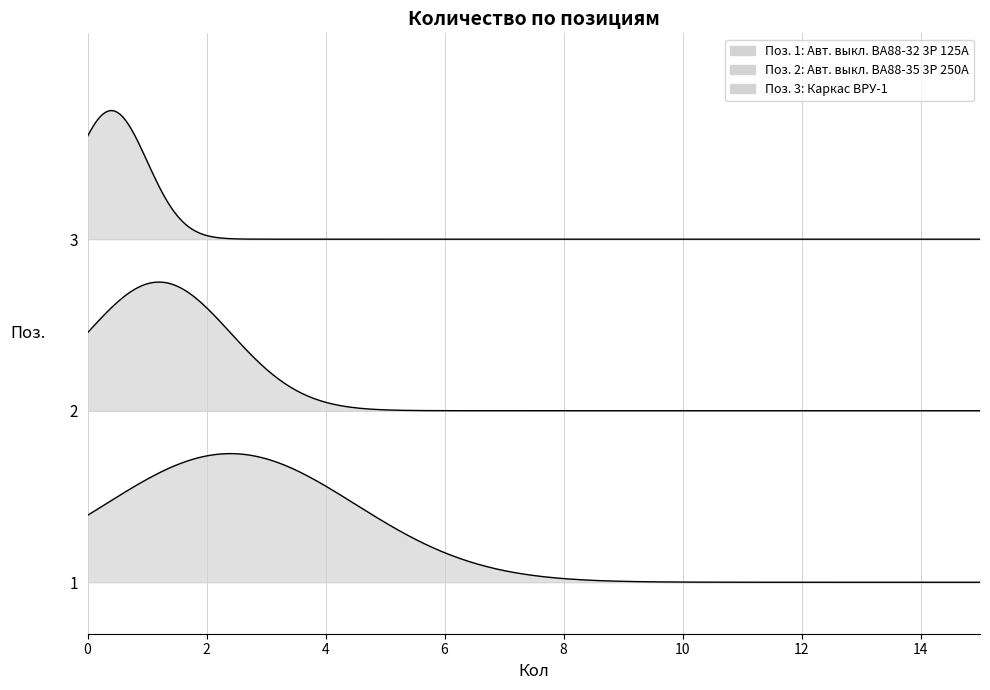

Reading left to right, what are all the values shown in this chart?

1=6	2=3	3=1